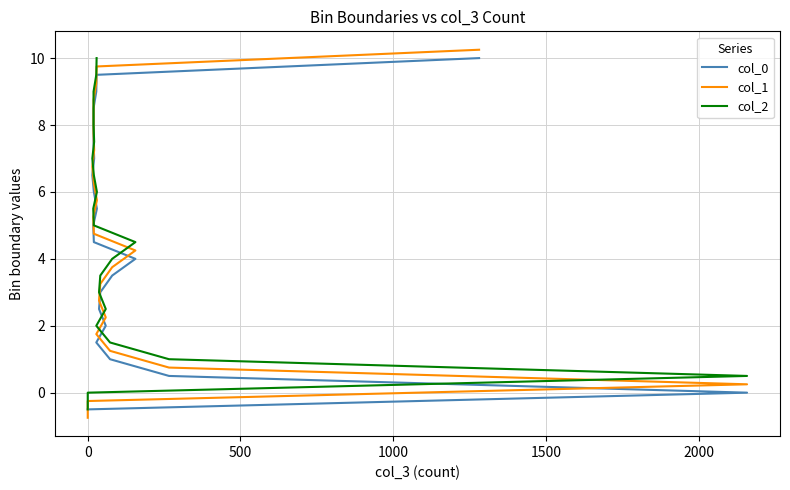

Count the number of data series in this chart.

3